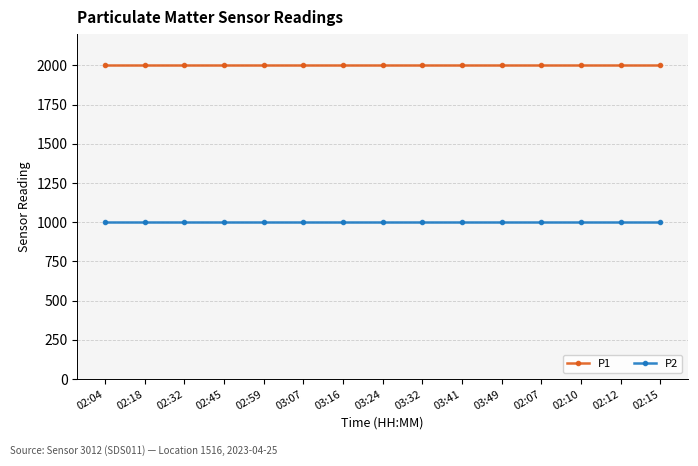

How many lines are shown in the chart?

2